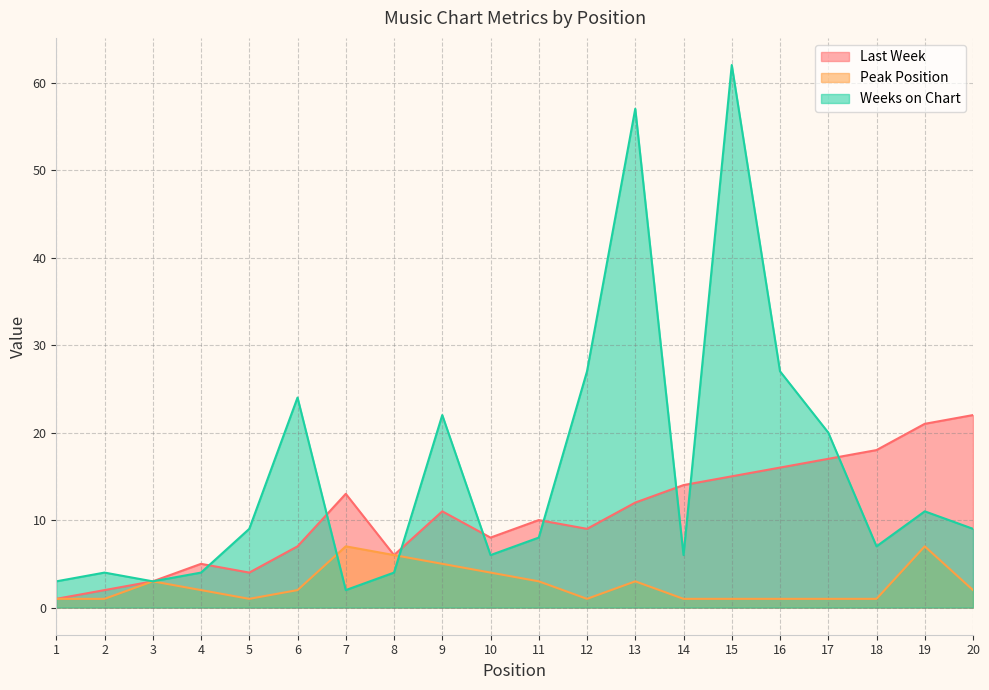

Reading left to right, what are all the values shown in this chart?

Last Week: 1	2	3	5	4	7	13	6	11	8	10	9	12	14	15	16	17	18	21	22
Peak Position: 1	1	3	2	1	2	7	6	5	4	3	1	3	1	1	1	1	1	7	2
Weeks on Chart: 3	4	3	4	9	24	2	4	22	6	8	27	57	6	62	27	20	7	11	9